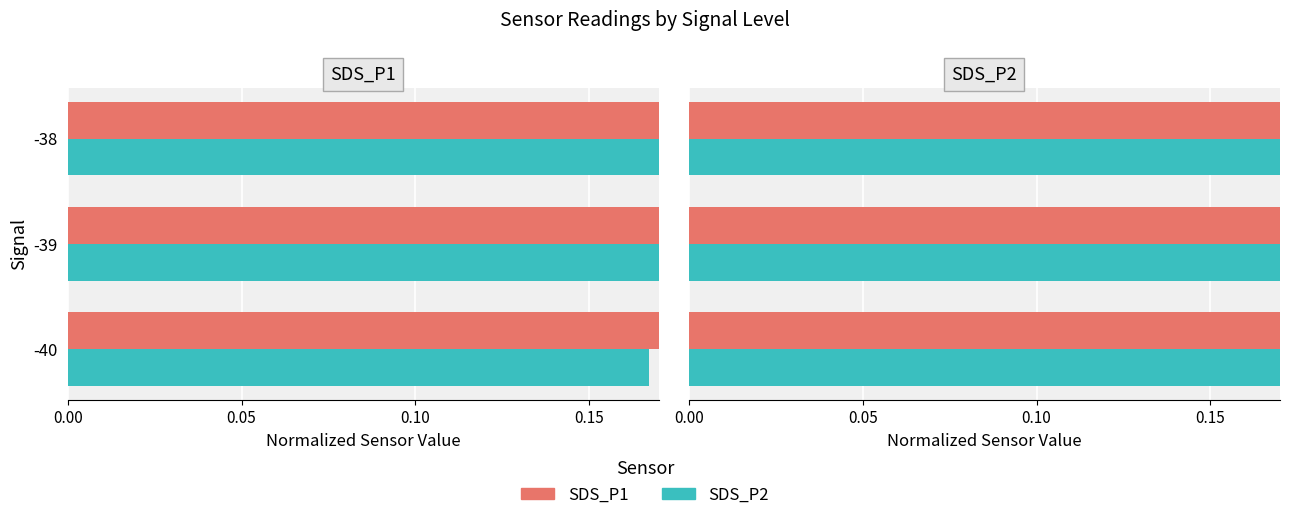

Which has a higher value, 0.05 or 0.00?

0.05